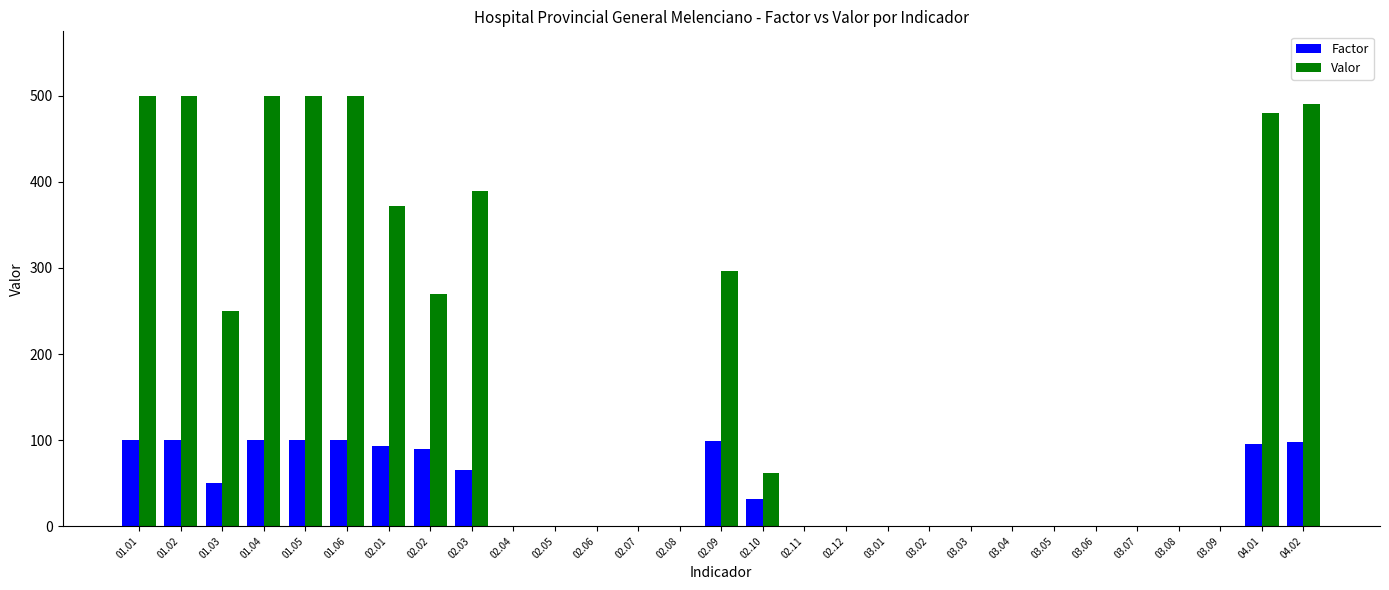

How many values in the Valor series exceed 0?

13